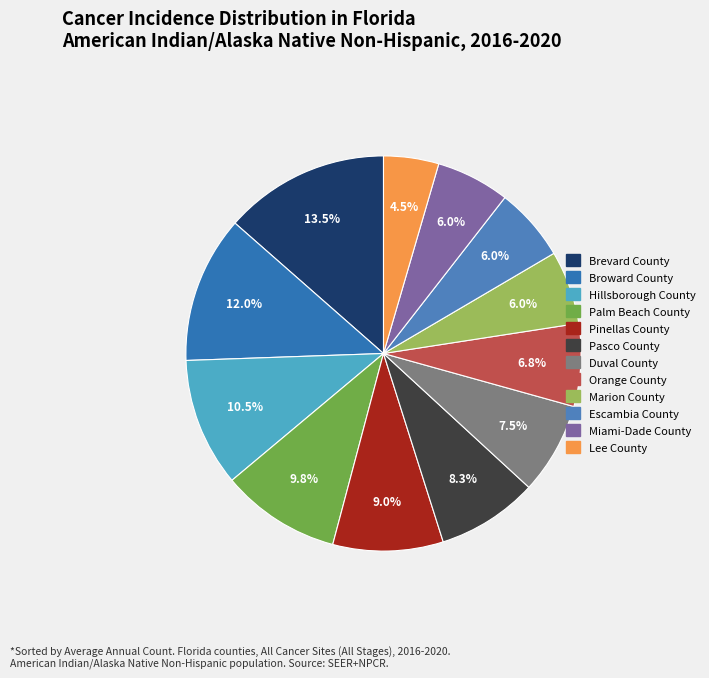

Approximately how many times larger is the value at Marion County compared to Pasco County?

0.7